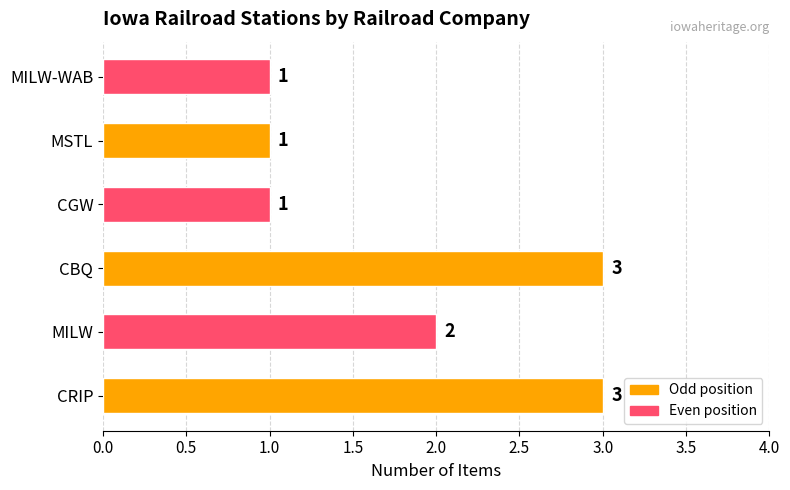

Are the bars horizontal?

Yes